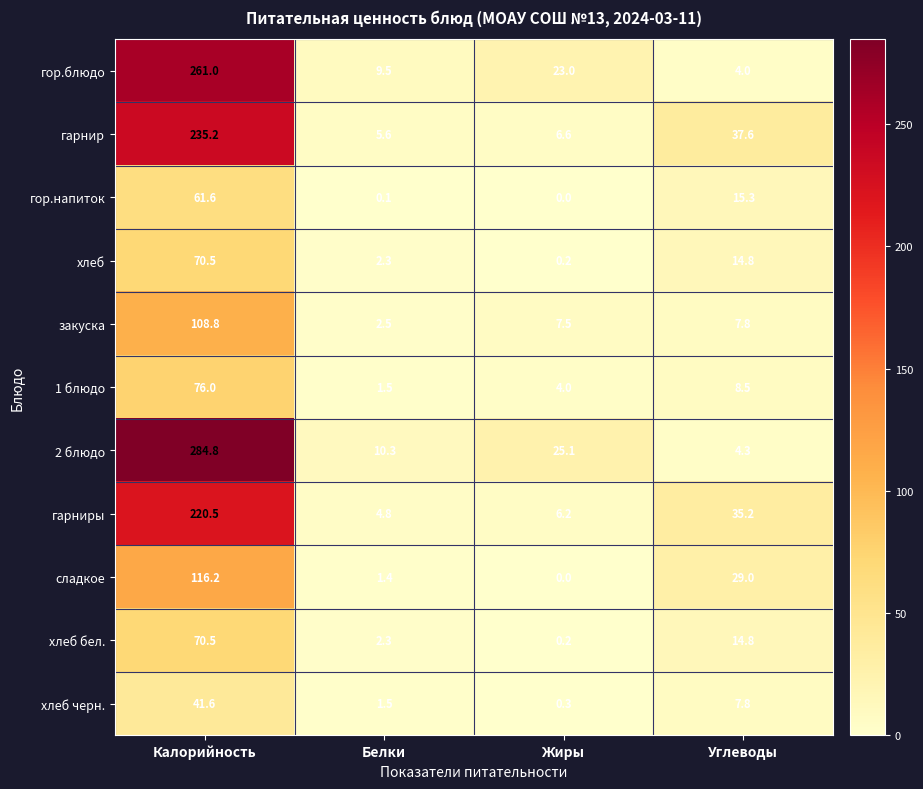

The value of хлеб бел. at Углеводы is 10.0. True or false?

False